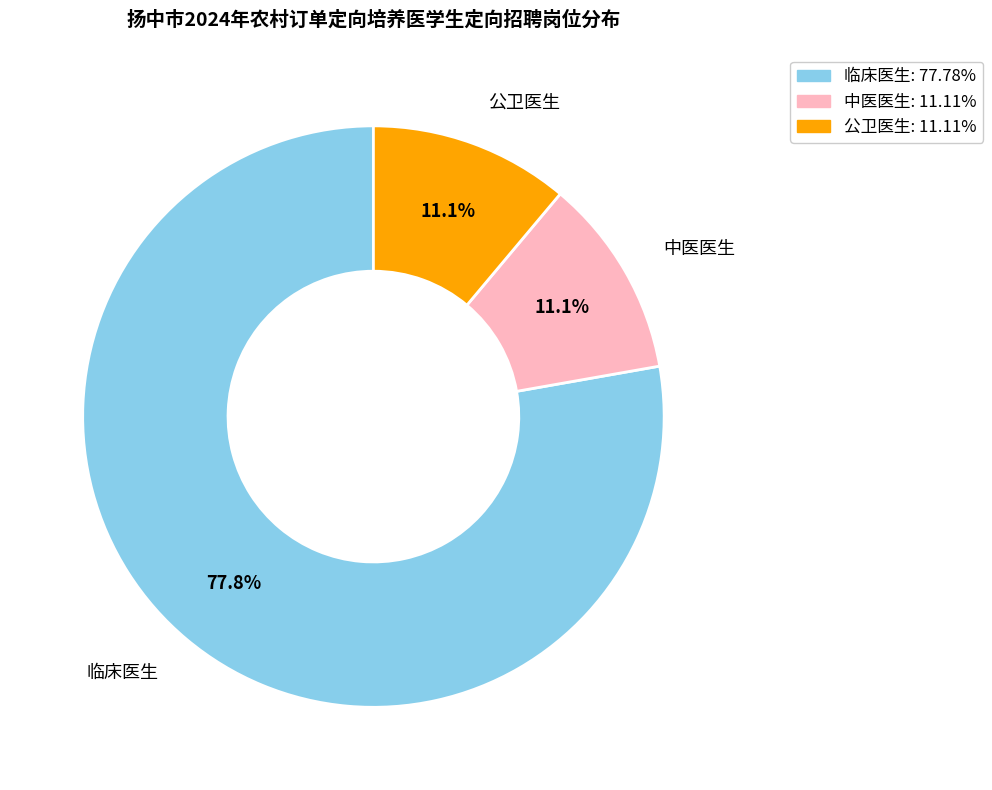

To the nearest percent, what portion does 公卫医生 represent?

11%